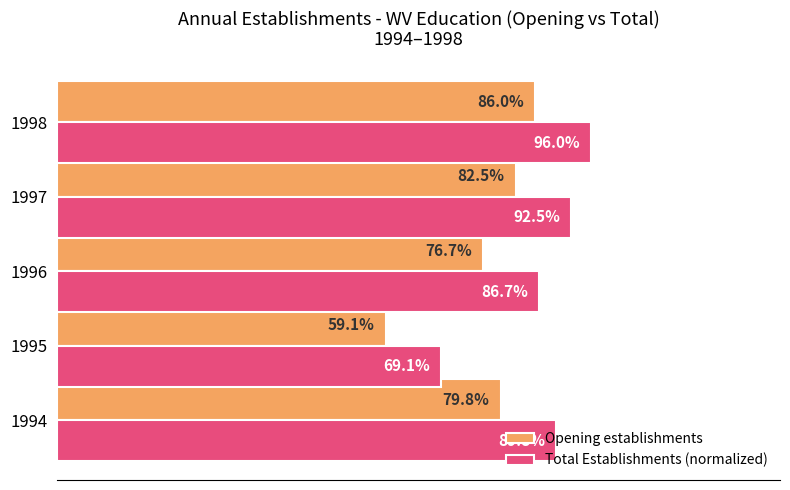

Which series has the largest total across all categories?

Total Establishments (normalized)